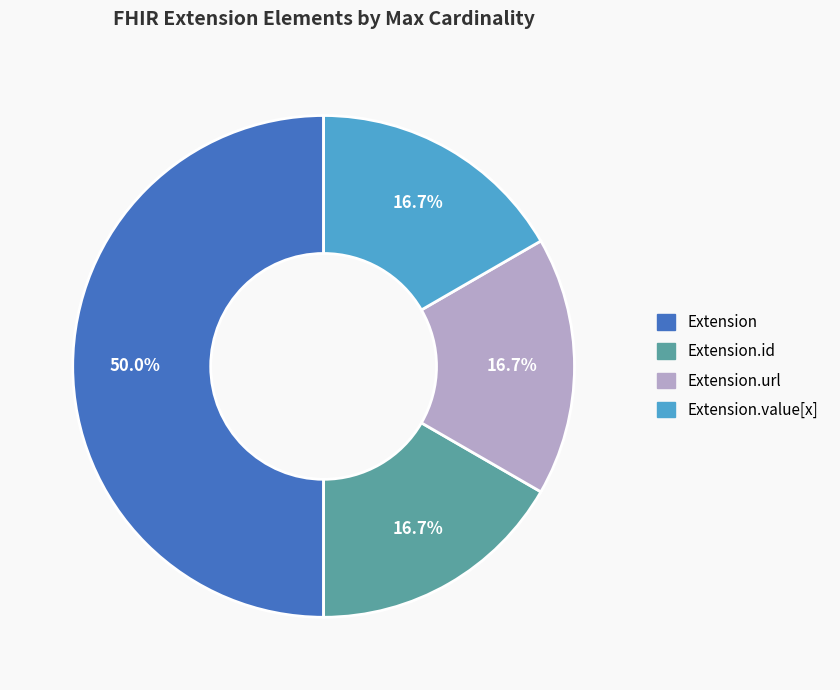

Does Extension.id represent more than half of the total?

No